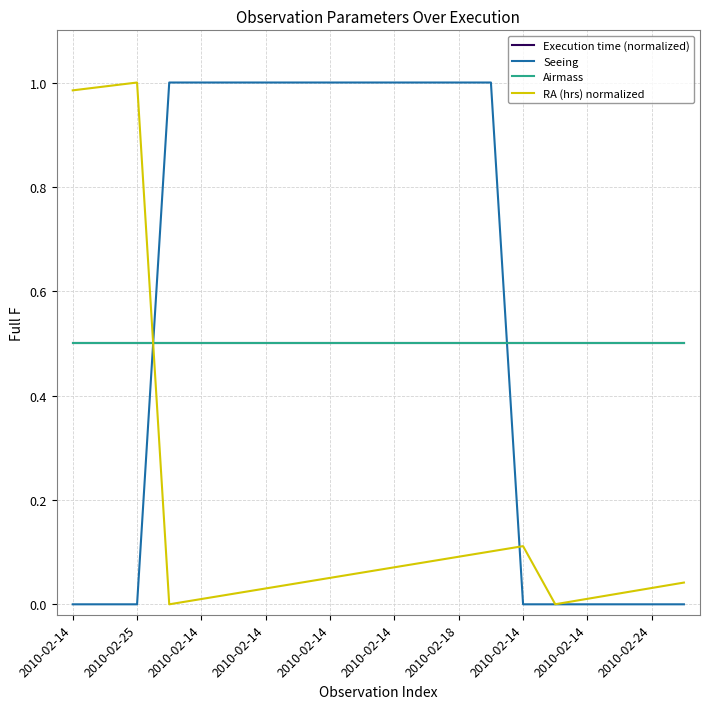

What is the greatest value displayed?

1.0